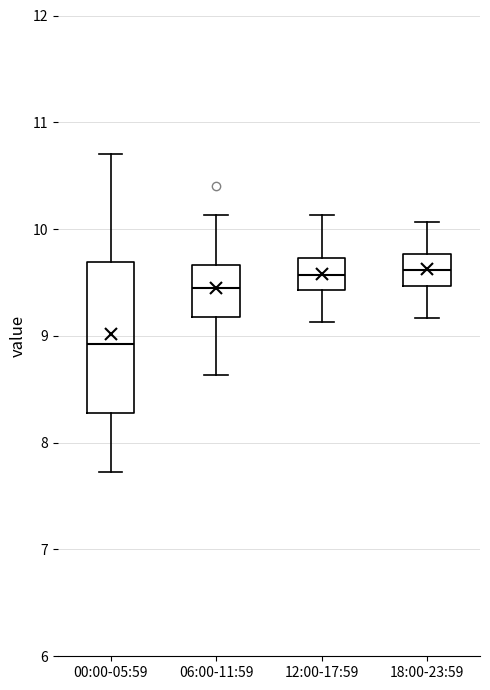

Which box is the tallest, from its lower edge to its upper edge?

00:00-05:59